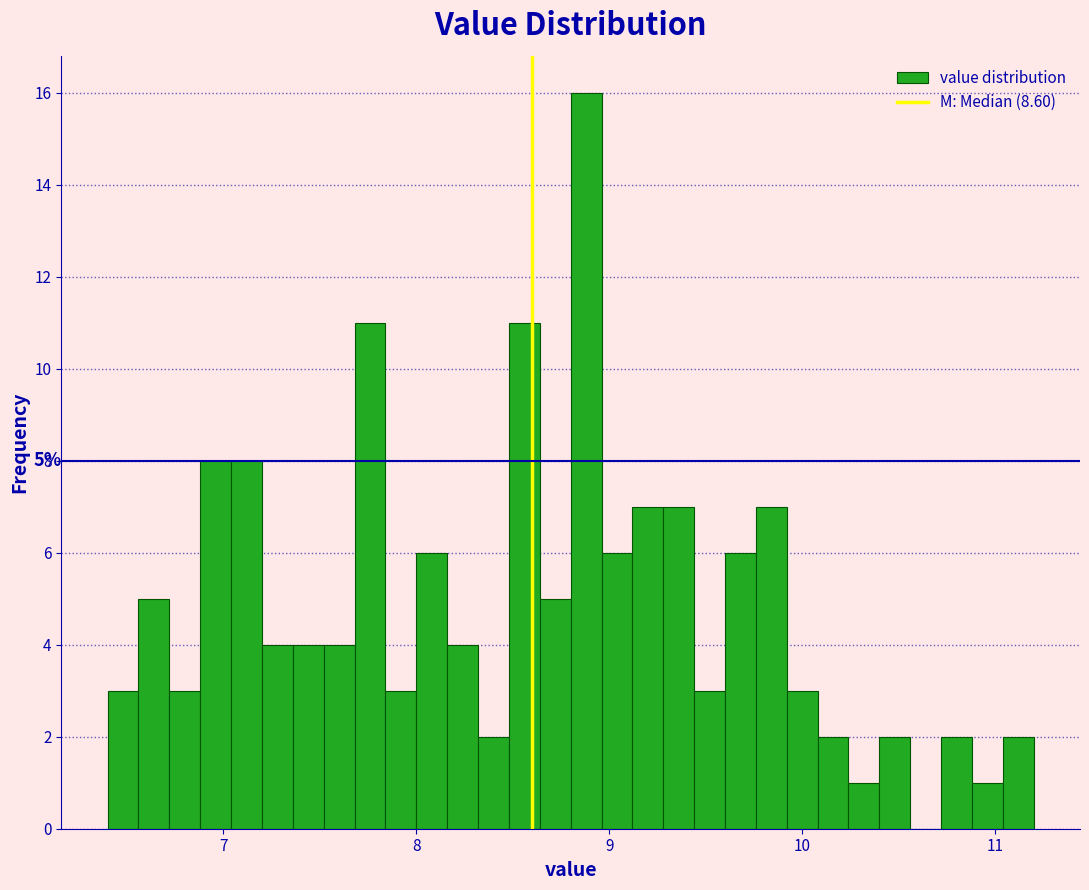

Read against the x-axis, roughly where is the centre of the tallest bar?

8.9